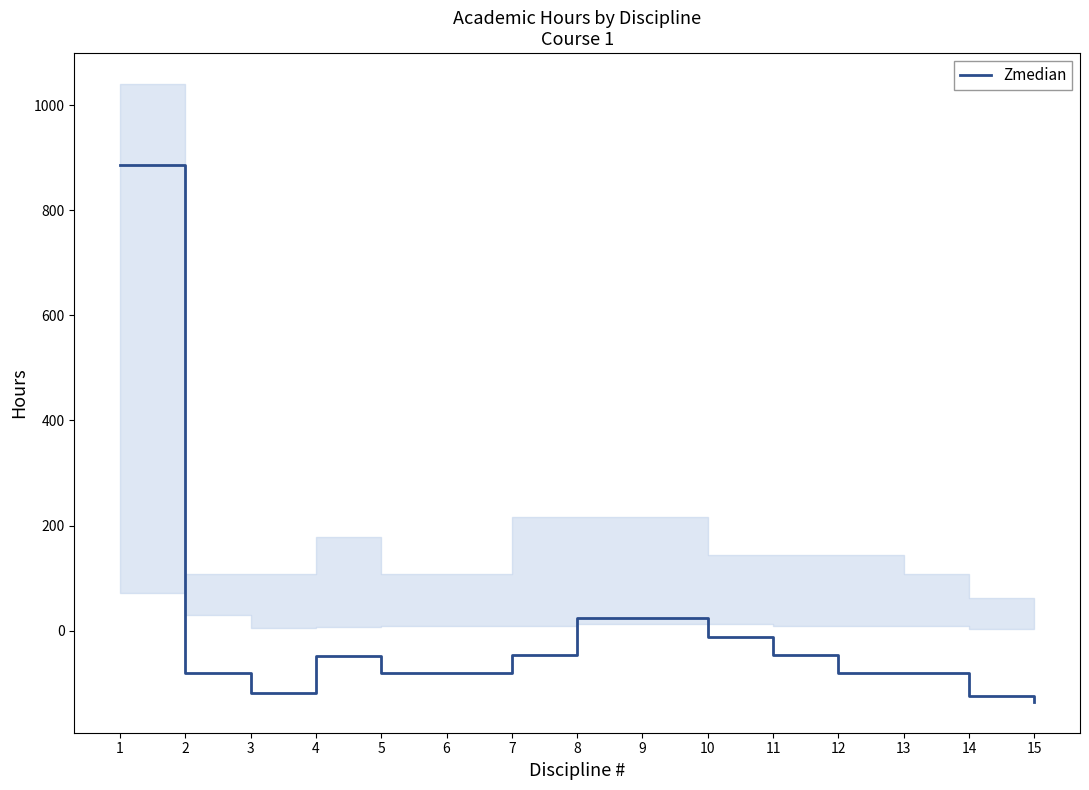

Rank the categories by value from highest to lowest.

1, 8, 9, 10, 7, 11, 4, 2, 5, 6, 12, 13, 3, 14, 15